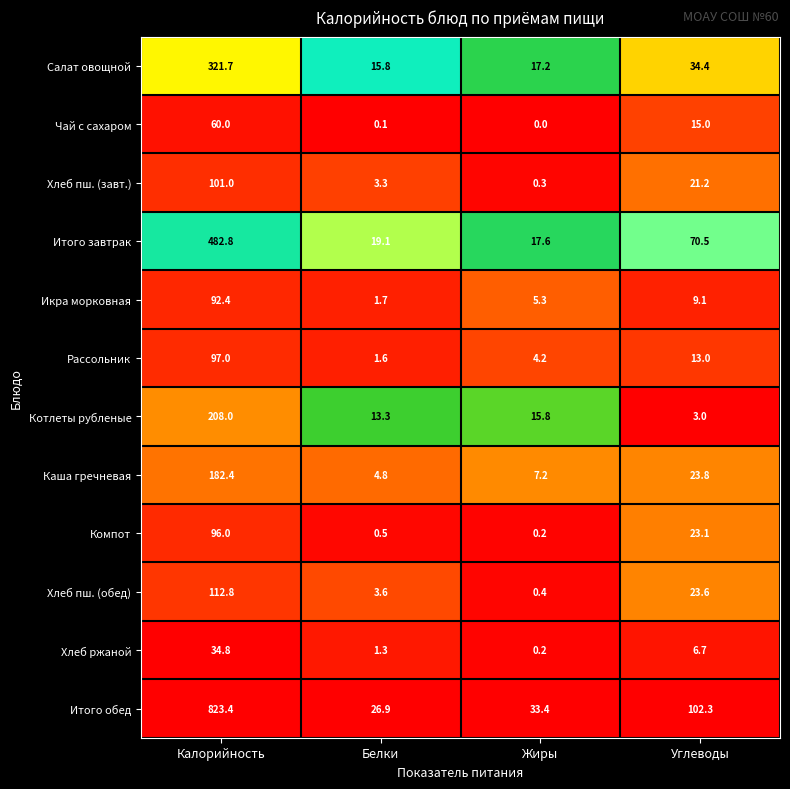

List the series in order of their peak value, highest first.

Итого обед, Итого завтрак, Салат овощной, Котлеты рубленые, Каша гречневая, Хлеб пш. (обед), Хлеб пш. (завт.), Рассольник, Компот, Икра морковная, Чай с сахаром, Хлеб ржаной